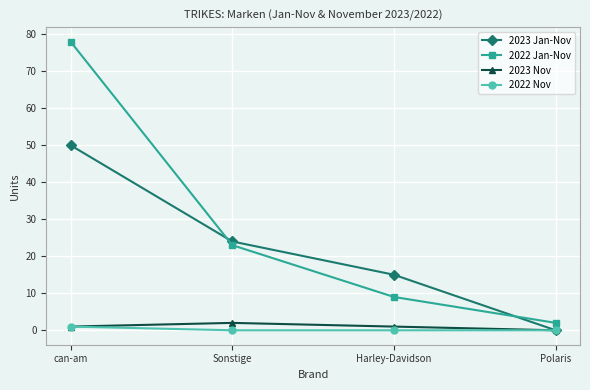

Reading left to right, list all the values displayed in this chart.

2023 Jan-Nov: can-am=50	Sonstige=24	Harley-Davidson=15	Polaris=0
2022 Jan-Nov: can-am=78	Sonstige=23	Harley-Davidson=9	Polaris=2
2023 Nov: can-am=1	Sonstige=2	Harley-Davidson=1	Polaris=0
2022 Nov: can-am=1	Sonstige=0	Harley-Davidson=0	Polaris=0